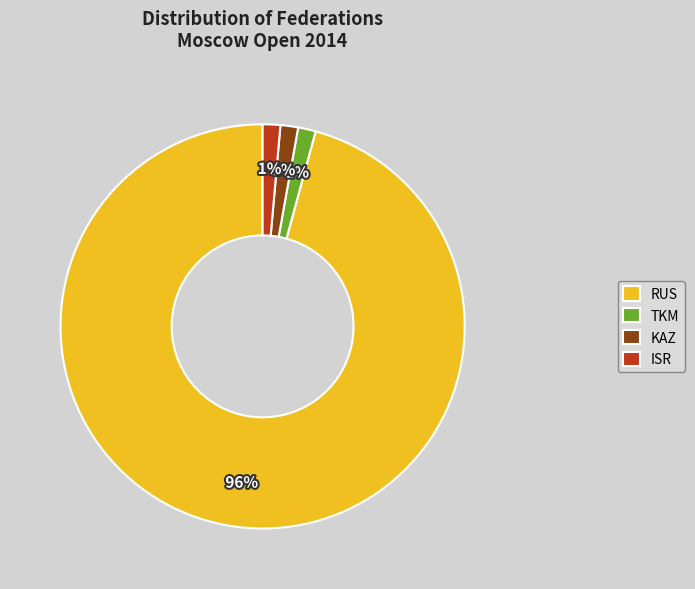

To the nearest percent, what percentage of the pie is ISR?

1%